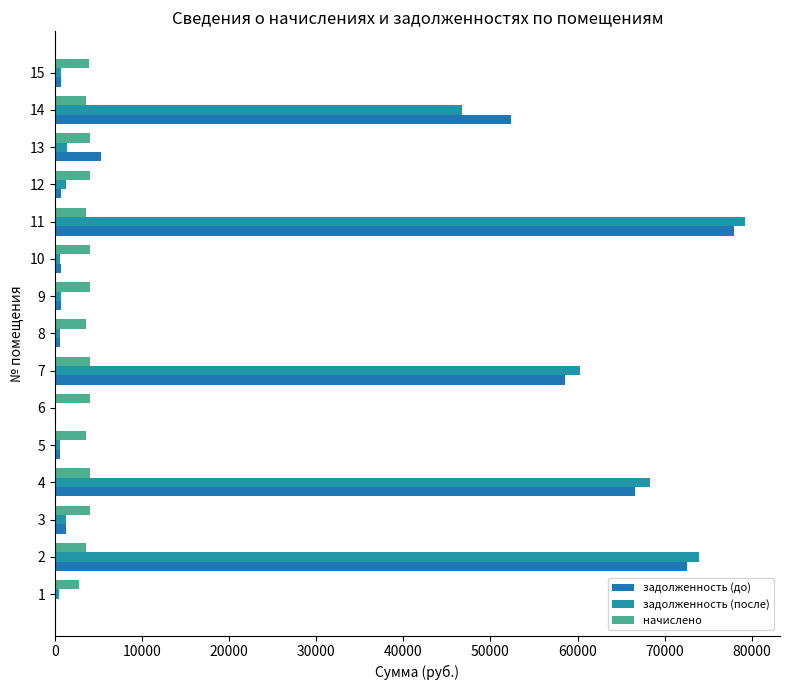

How many series are shown in this chart?

3